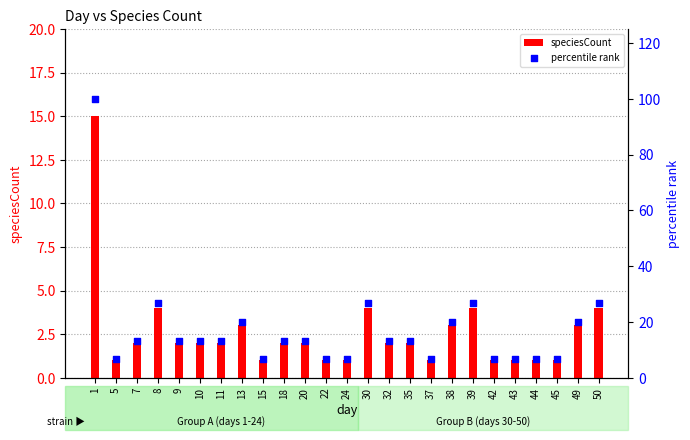

Is the value of percentile rank at 9 greater than the value of speciesCount at 10?

Yes